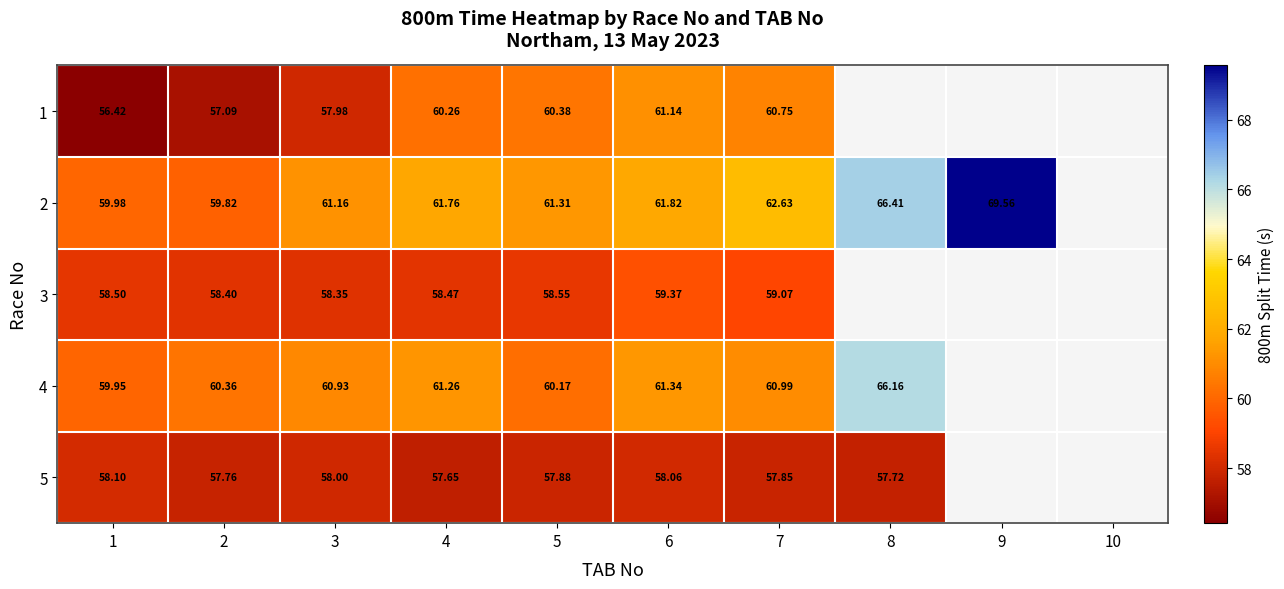

True or false: 3 has a value of 37.3 at 4.

False